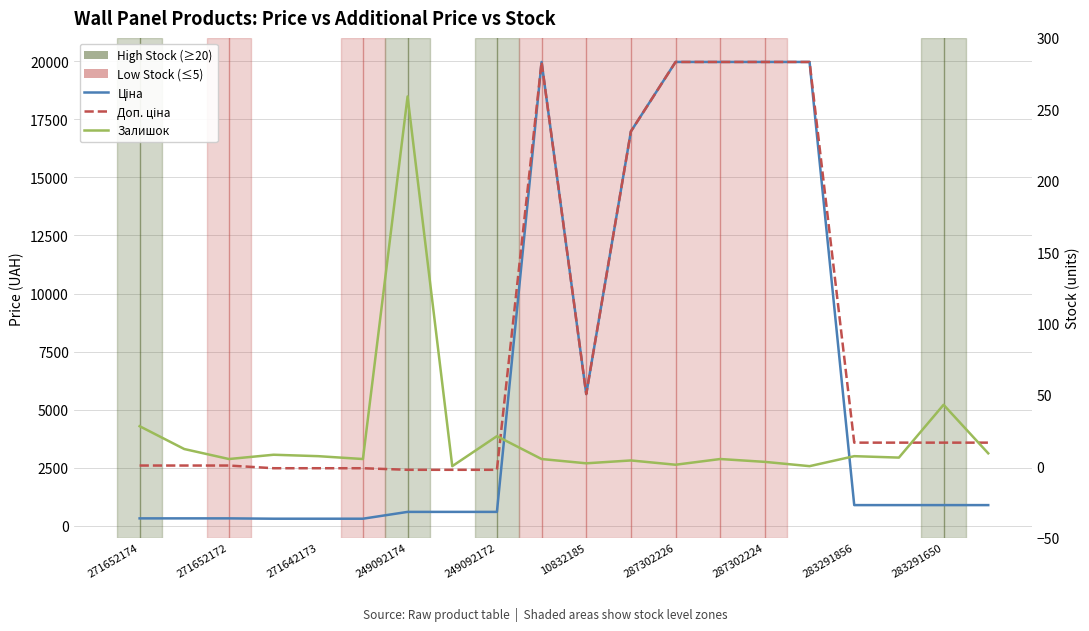

List the series in order of their overall mean, lowest first.

Залишок, Ціна, Доп. ціна